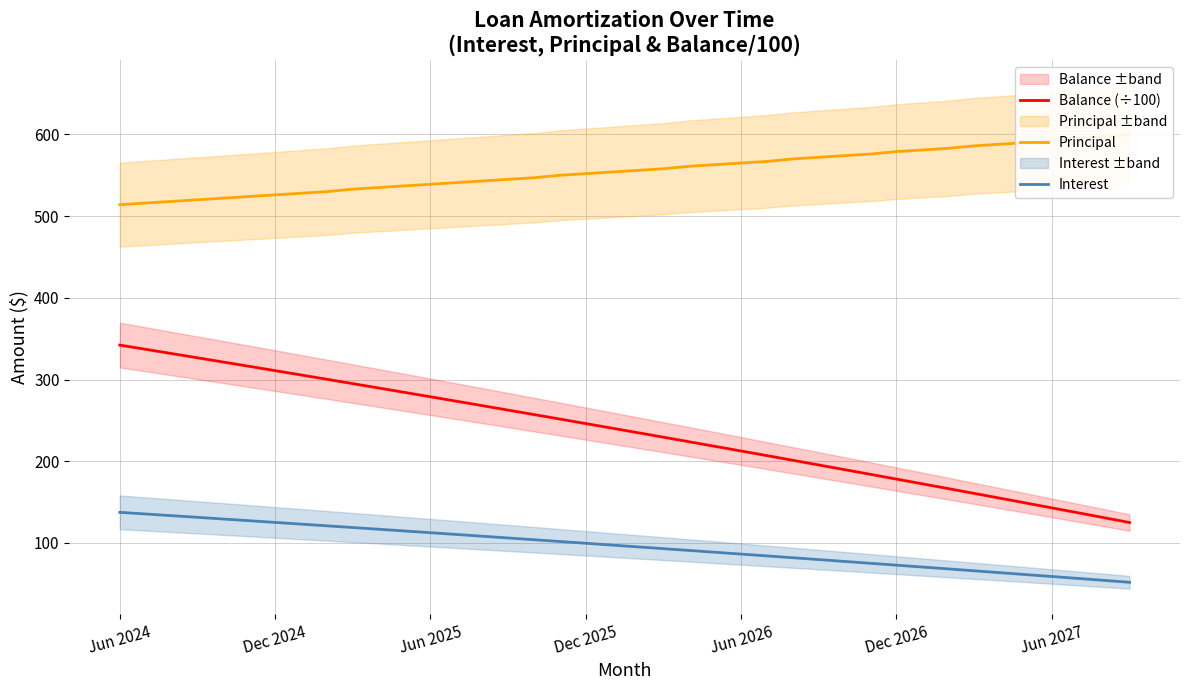

The value of Principal at 9 is 533.0. True or false?

True